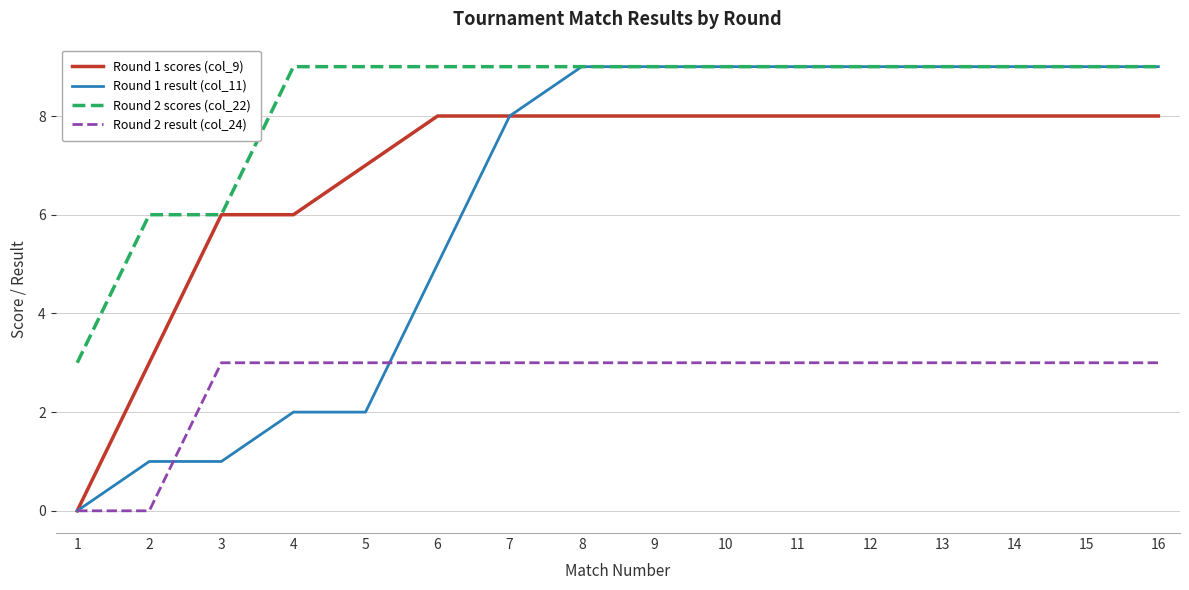

What is the difference between the Round 2 scores (col_22) values at 11 and 3?

3